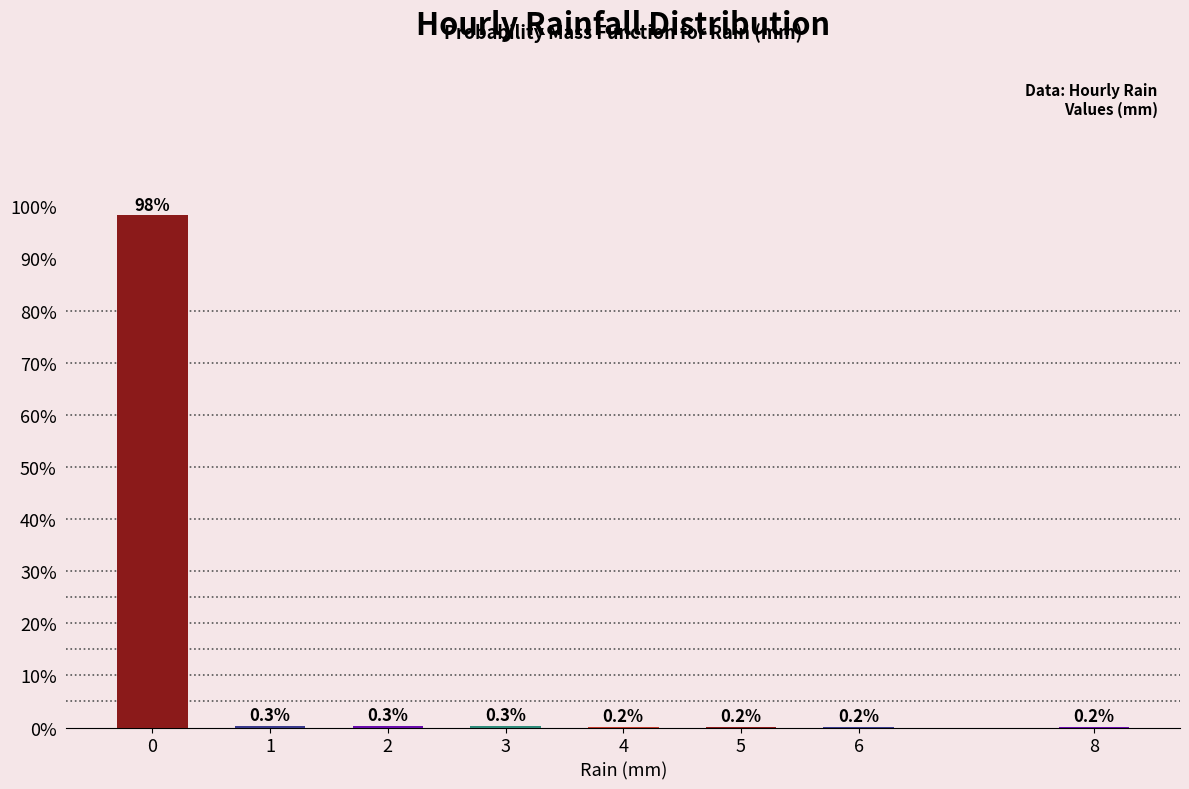

Reading left to right, transcribe all the data shown in this chart.

0=98.3	1=0.3	2=0.3	3=0.3	4=0.2	5=0.2	6=0.2	8=0.2